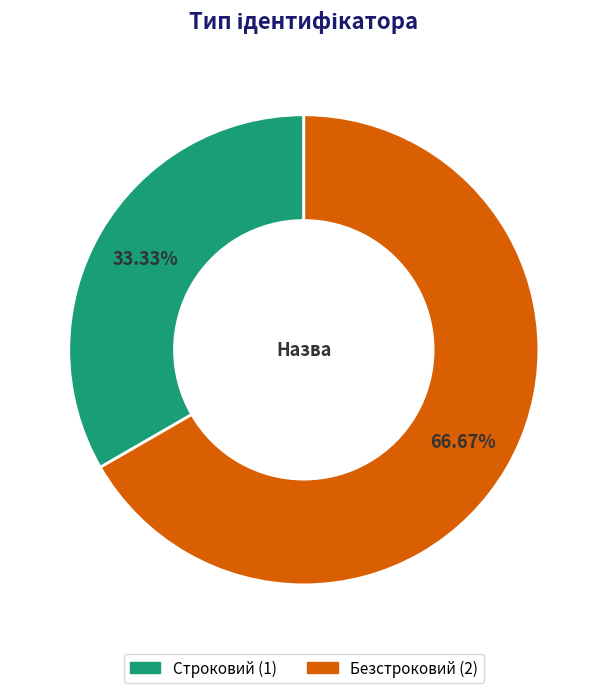

To the nearest percent, what portion does Безстроковий represent?

67%